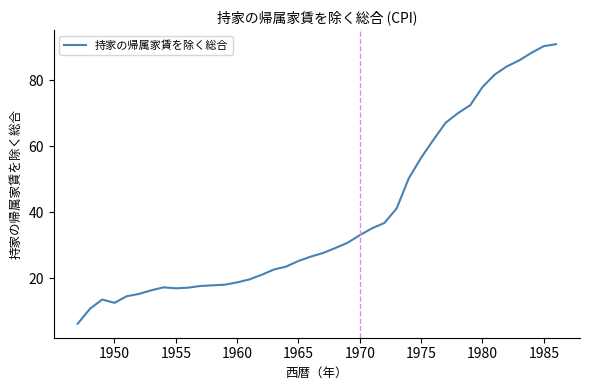

What is the difference between the maximum and minimum values?

84.7